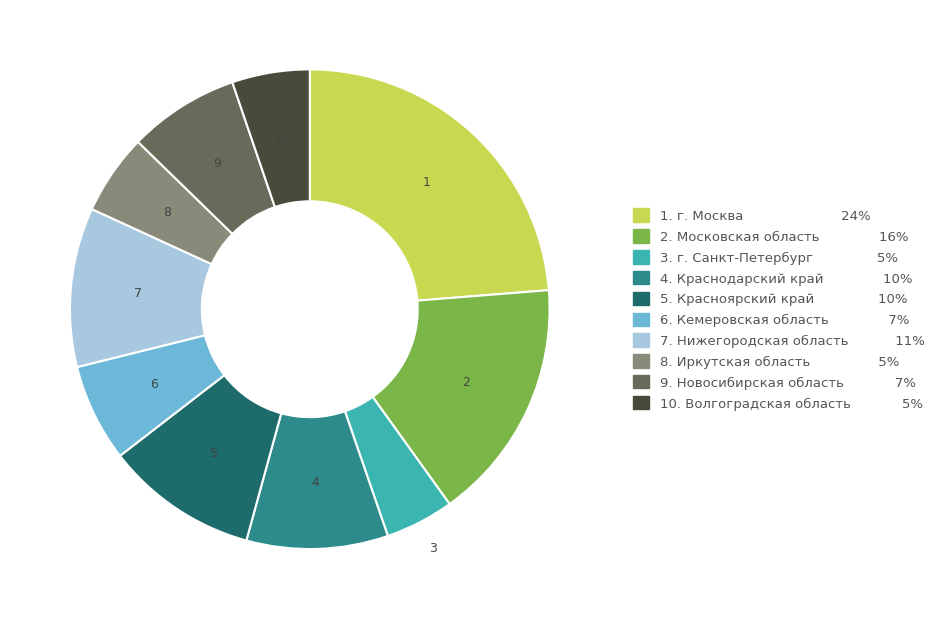

How many slices are in this pie chart?

10